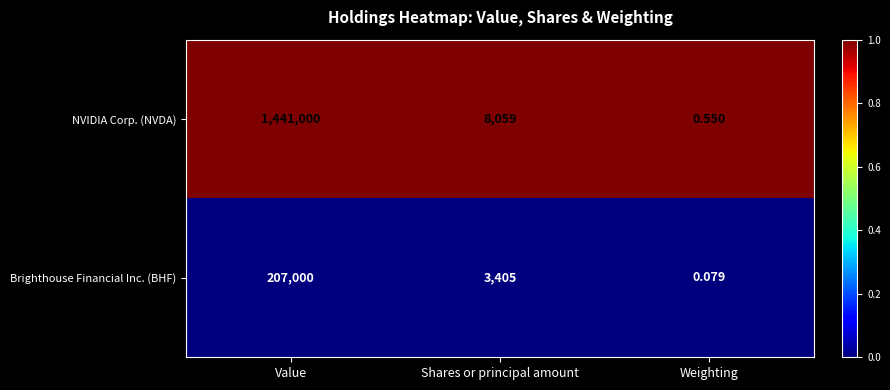

At which category does the chart reach its peak across all series?

Value